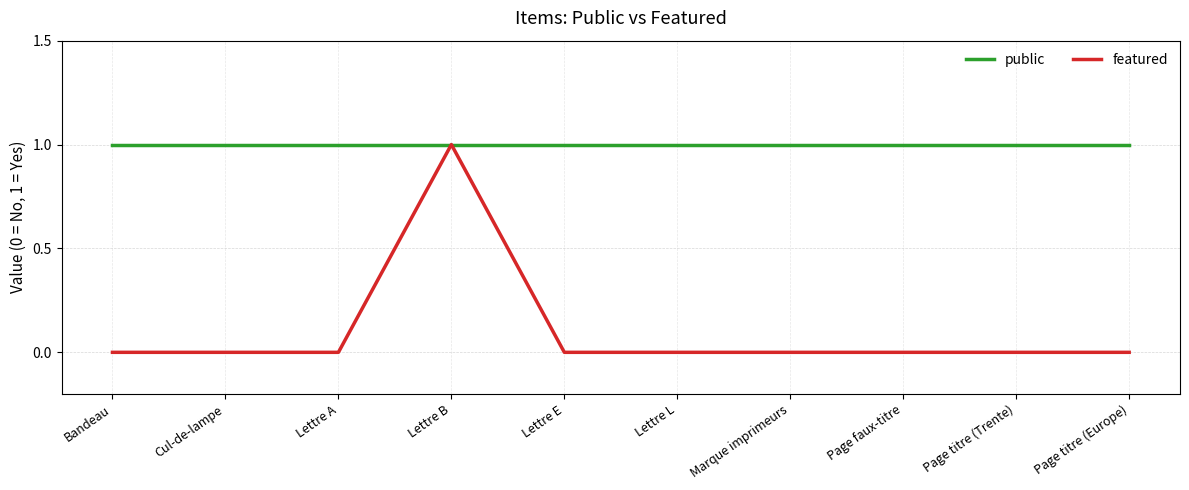

Which series has the largest total across all categories?

public